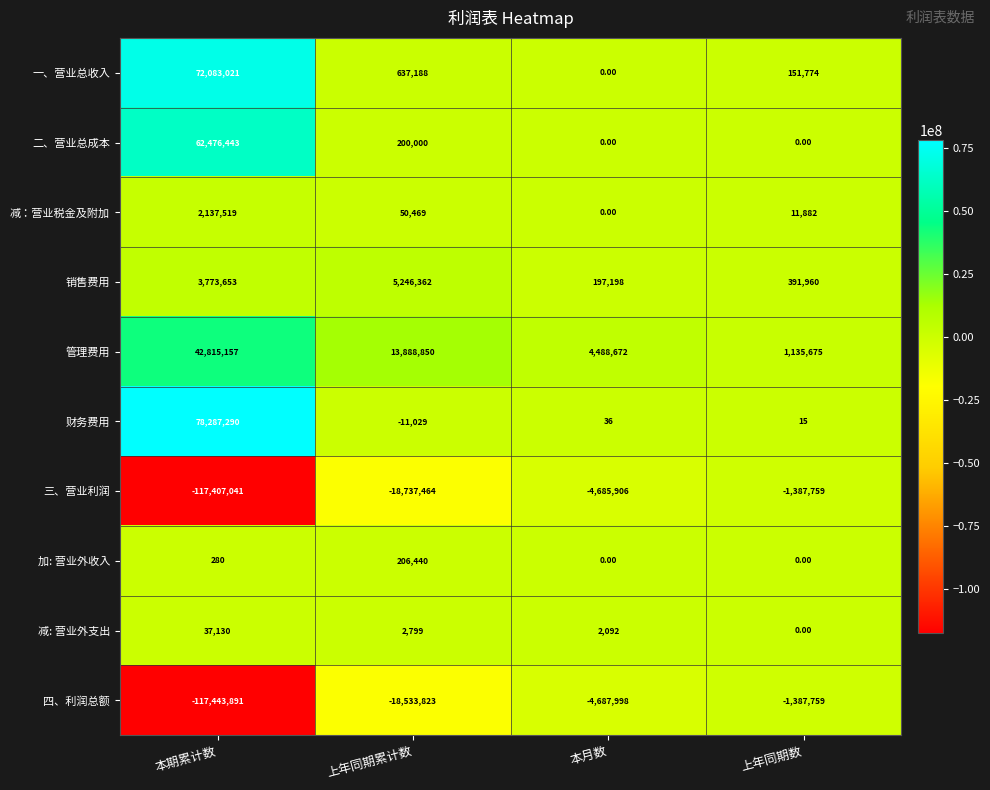

At 本期累计数, list the series in order from largest to smallest.

财务费用, 一、营业总收入, 二、营业总成本, 管理费用, 销售费用, 减：营业税金及附加, 减: 营业外支出, 加: 营业外收入, 三、营业利润, 四、利润总额